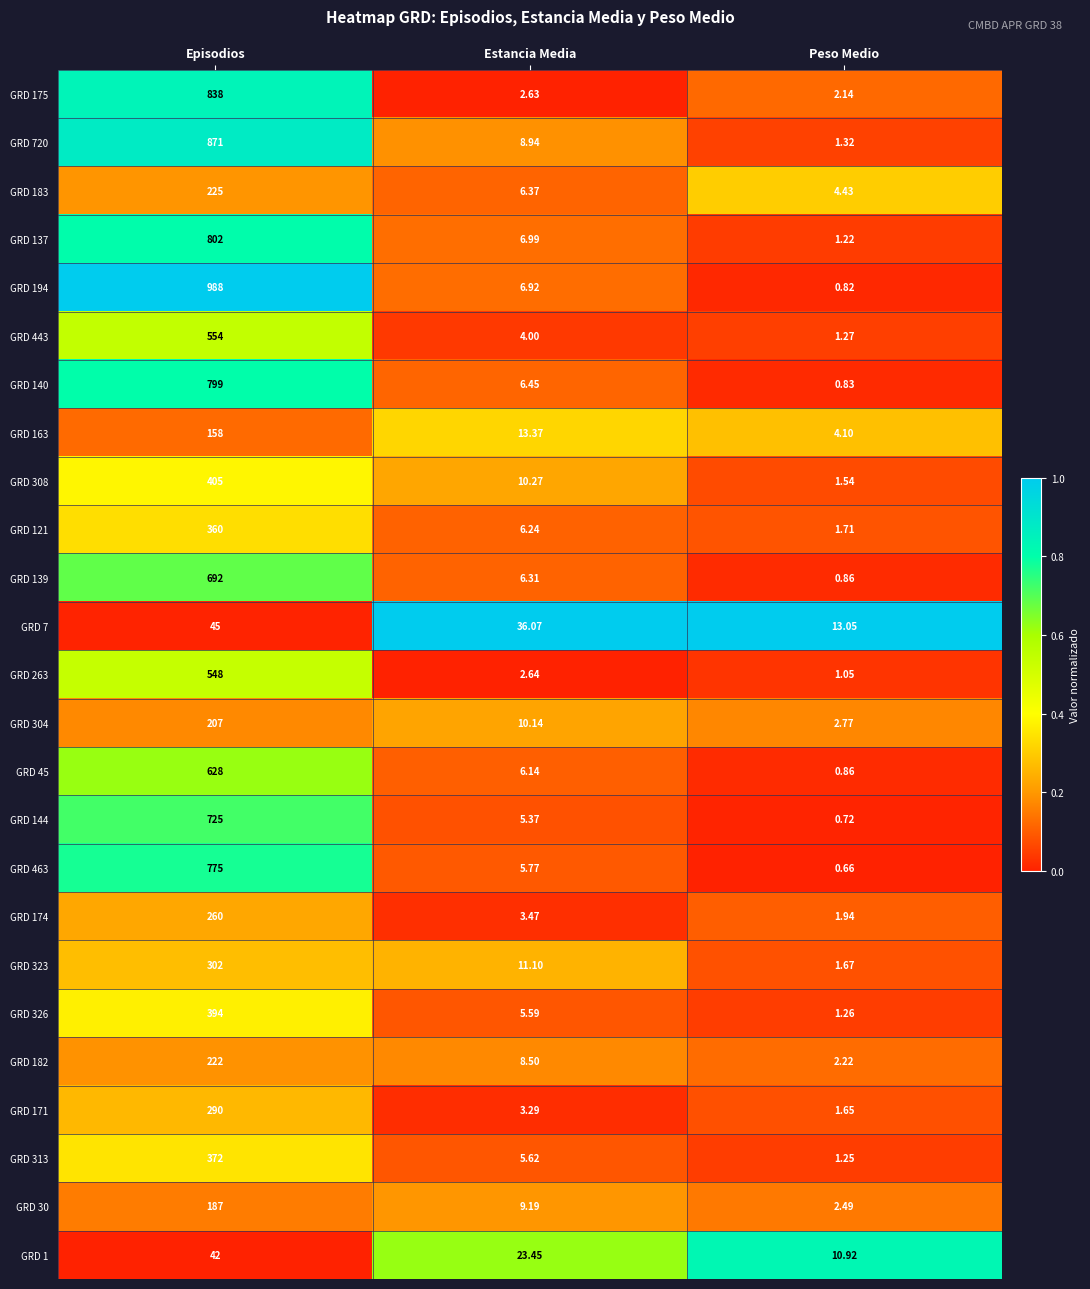

Which label corresponds to the smallest value in the chart?

Peso Medio